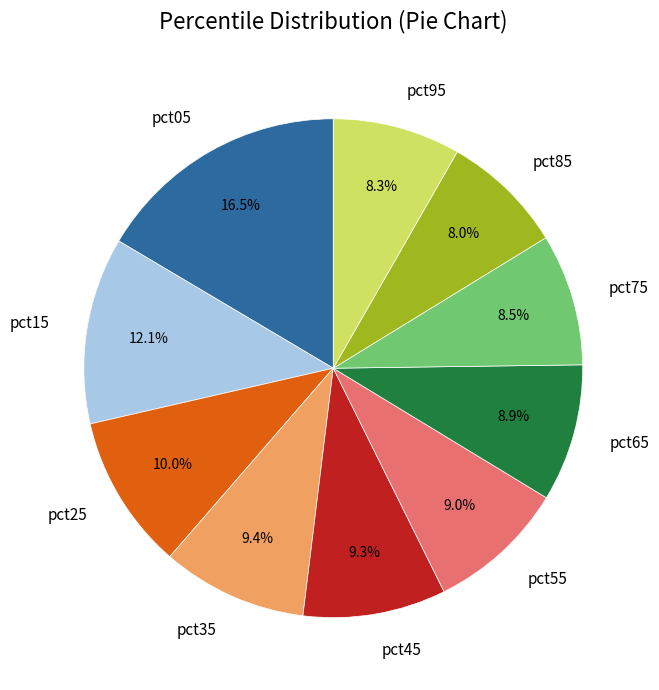

What percentage is the pct15 slice, to the nearest percent?

12%